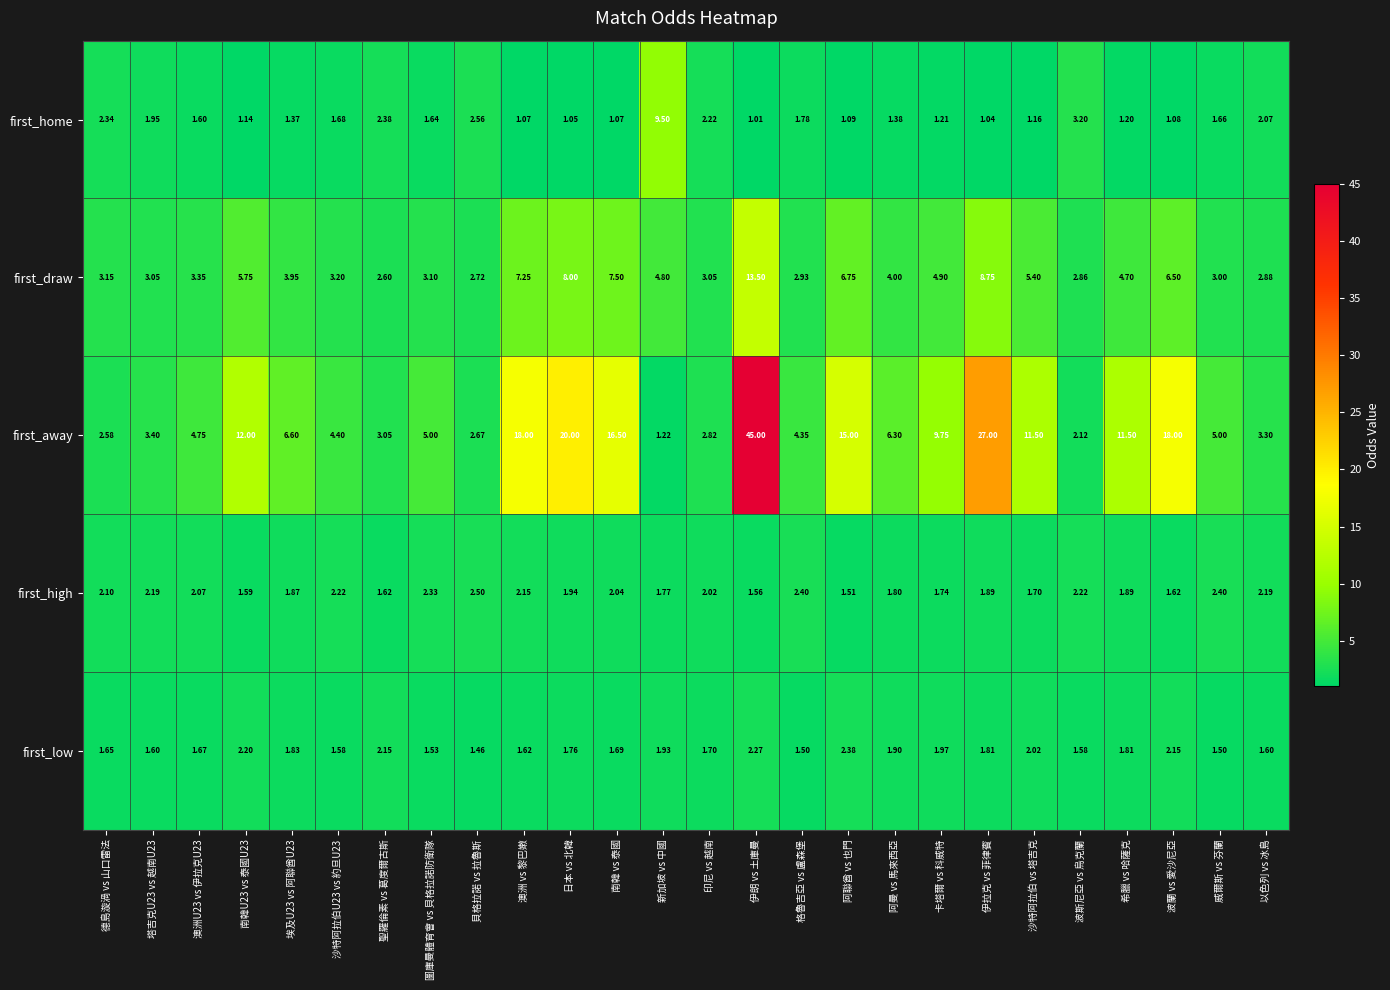

Where is first_low nearest to the value 1?

貝格拉諾 vs 拉魯斯